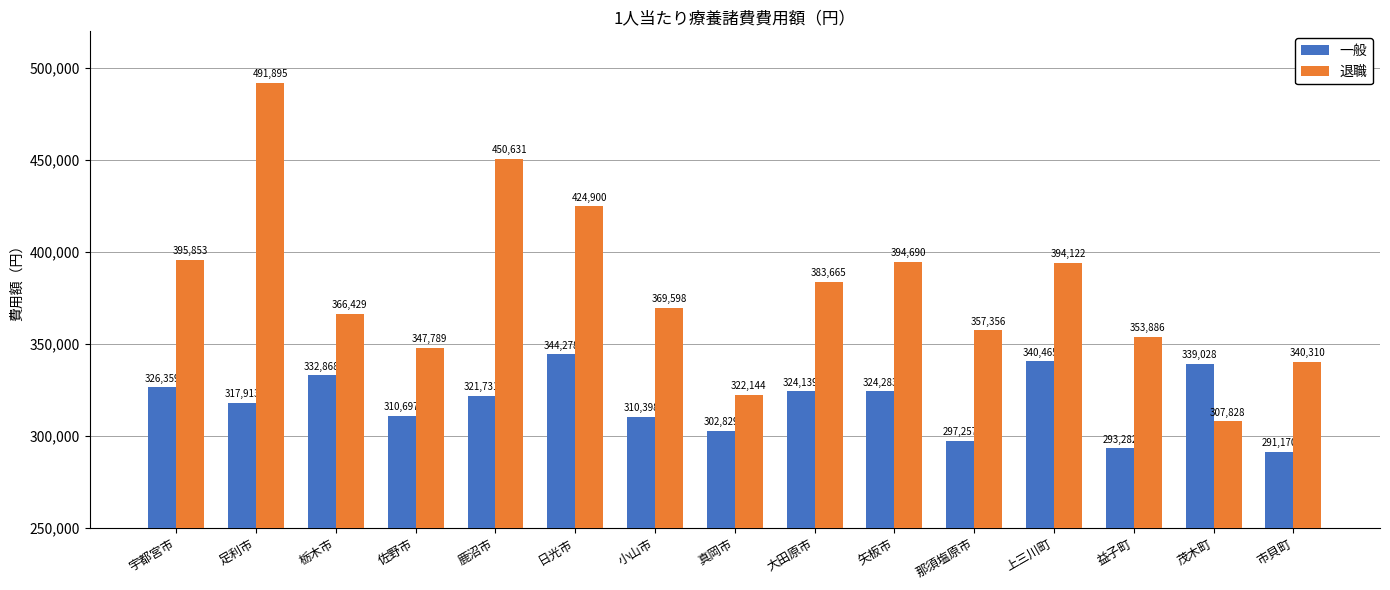

What is the difference between the maximum and minimum values in the 一般 series?

53108